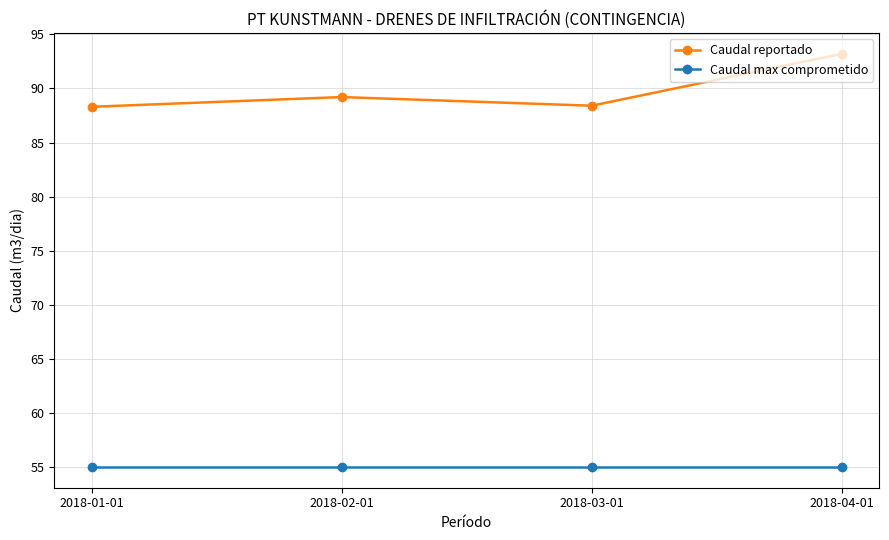

What is the smallest value displayed?

55.0